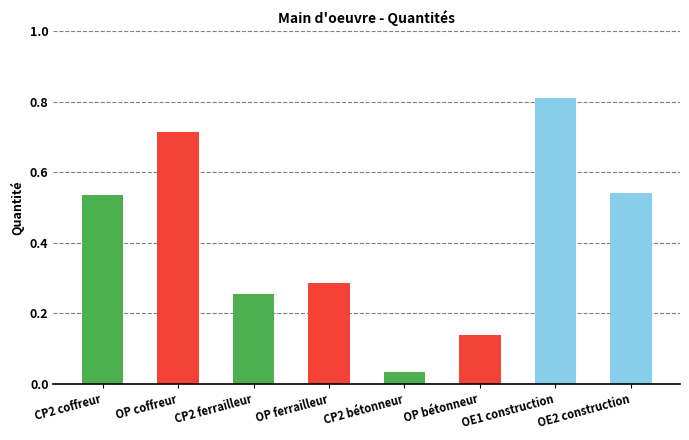

What is the average value?

0.4